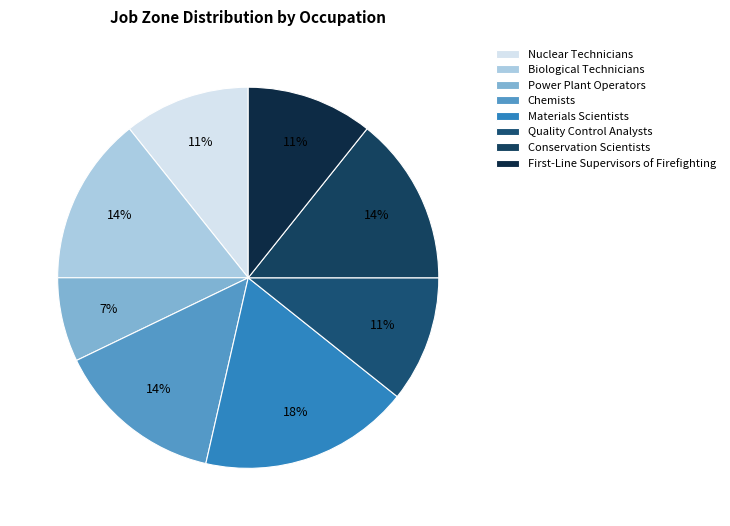

To the nearest percent, what percentage of the pie is Quality Control Analysts?

11%